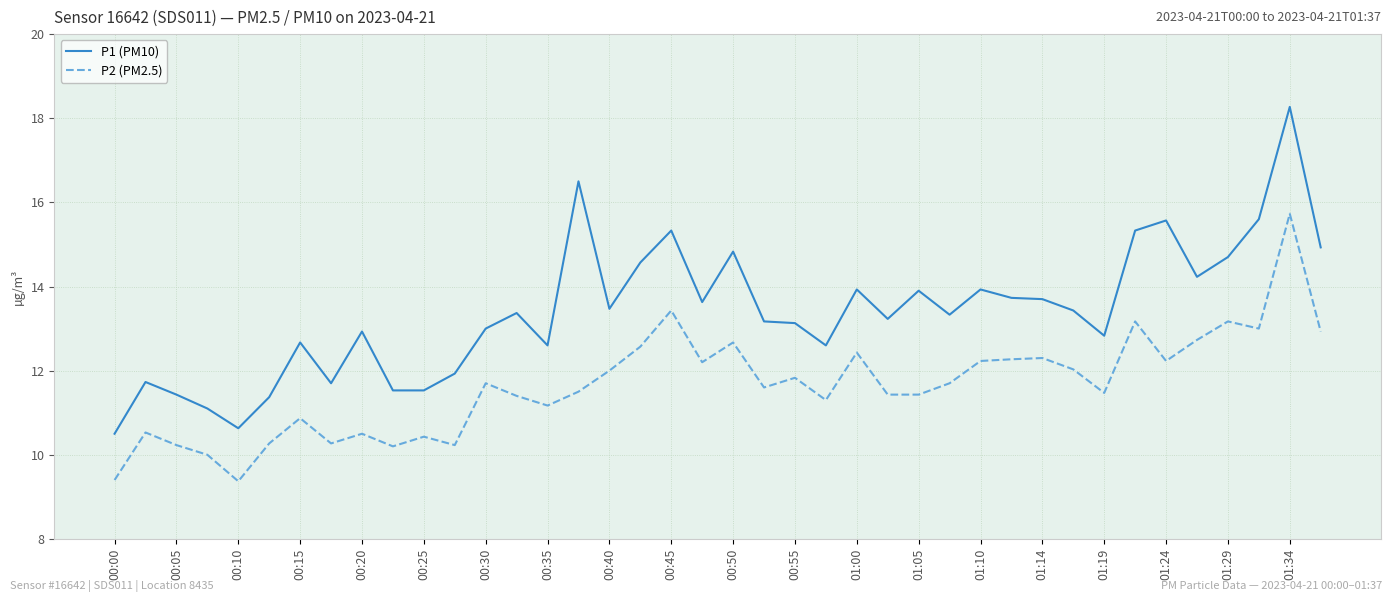

True or false: P2 (PM2.5) and P1 (PM10) intersect in this chart.

False